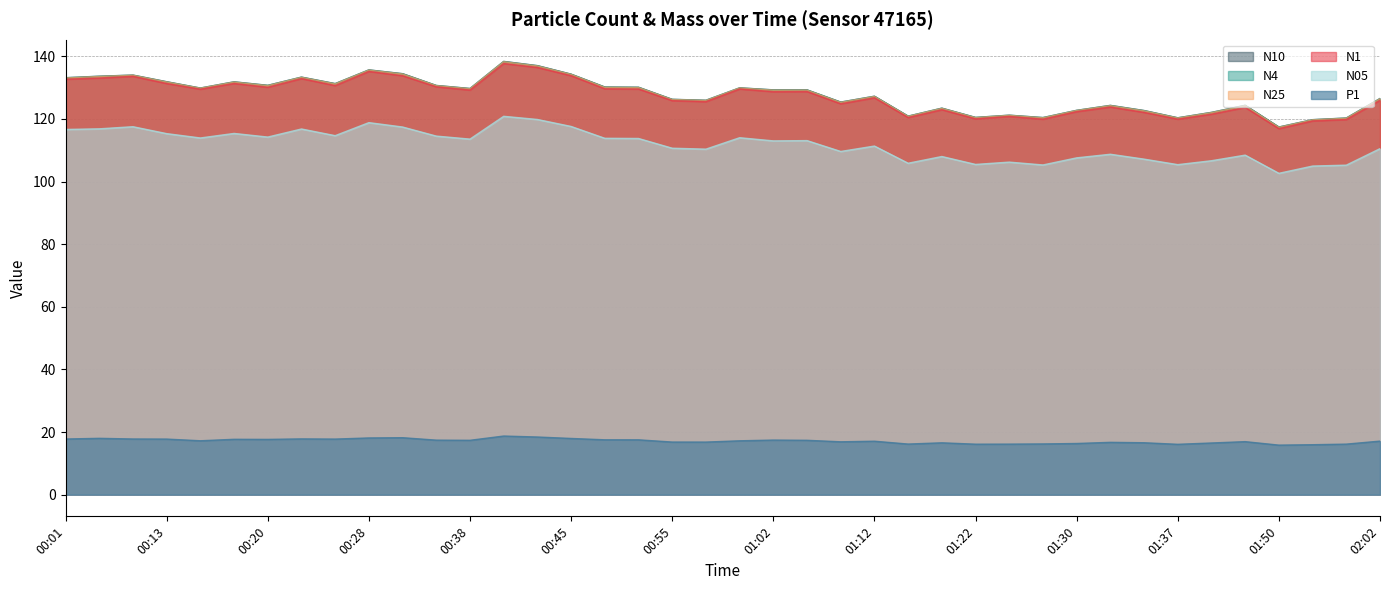

What position from the right is 01:27?

11